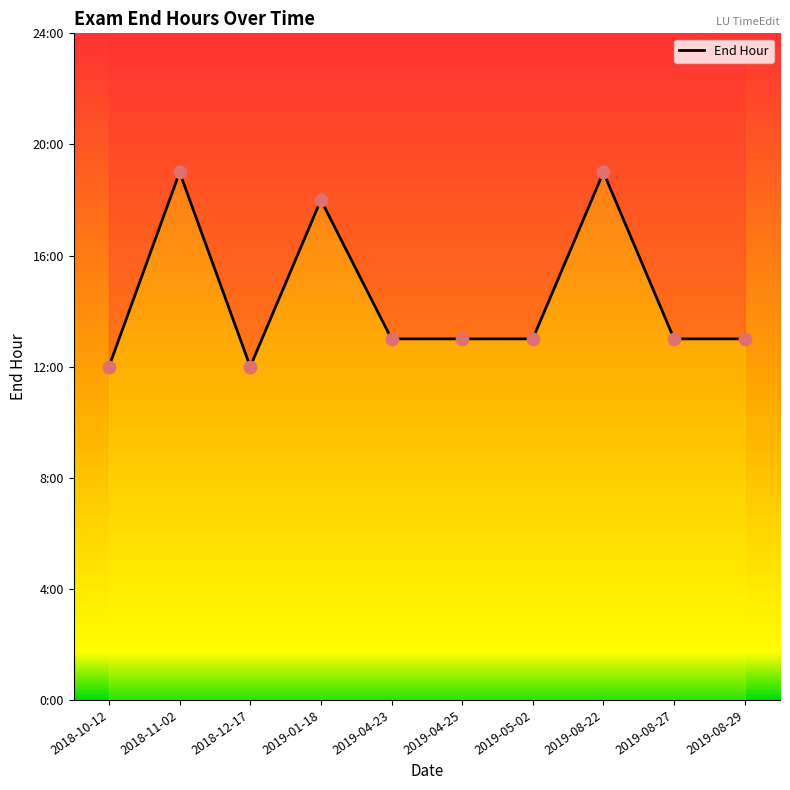

Approximately how many times larger is the value at 2019-08-27 compared to 2019-01-18?

0.7